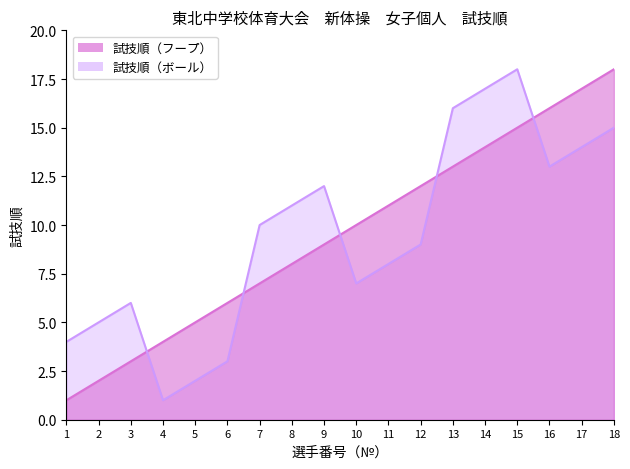

Between 4 and 5, which series saw the biggest shift?

試技順（フープ）